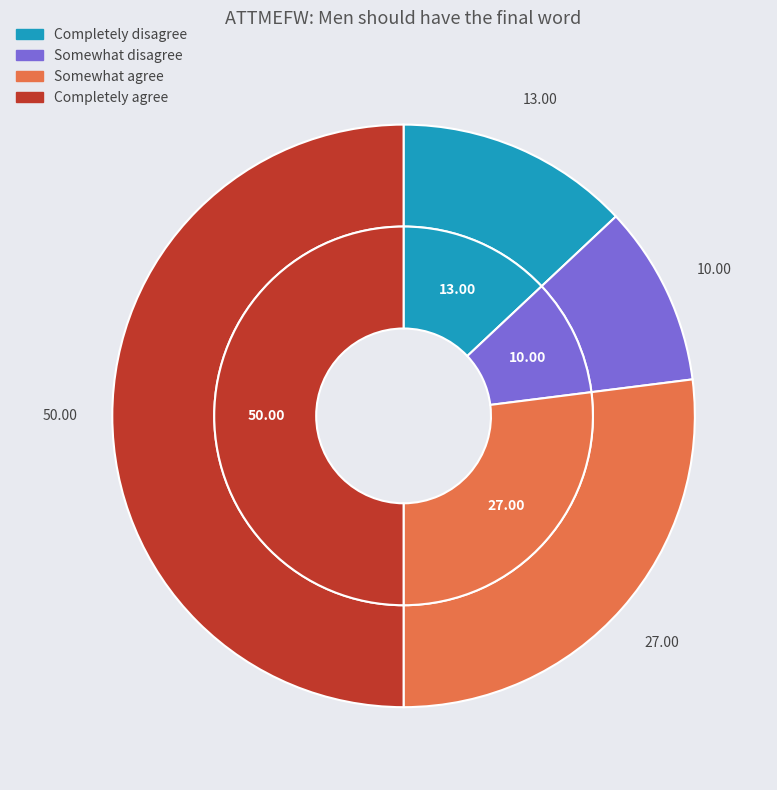

Is Somewhat agree the majority of the pie?

No